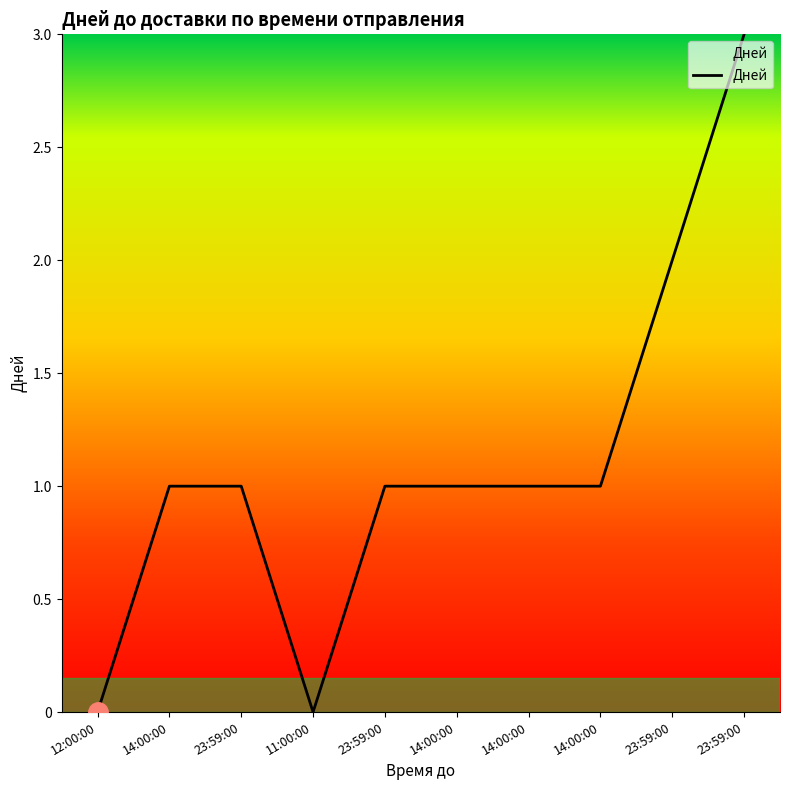

Where is the first local minimum?

11:00:00